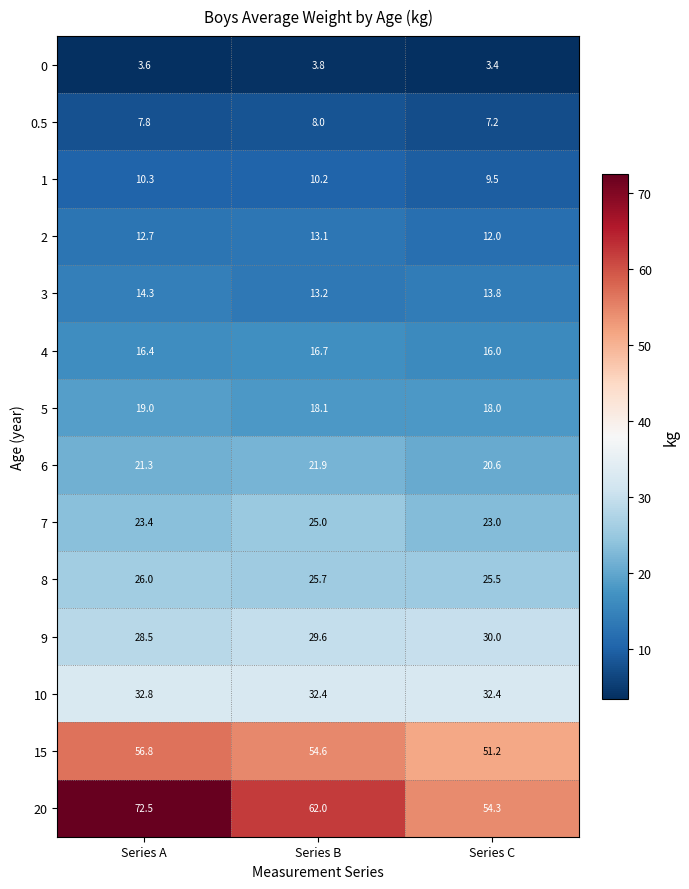

What is the sum of all 15 values?

162.6